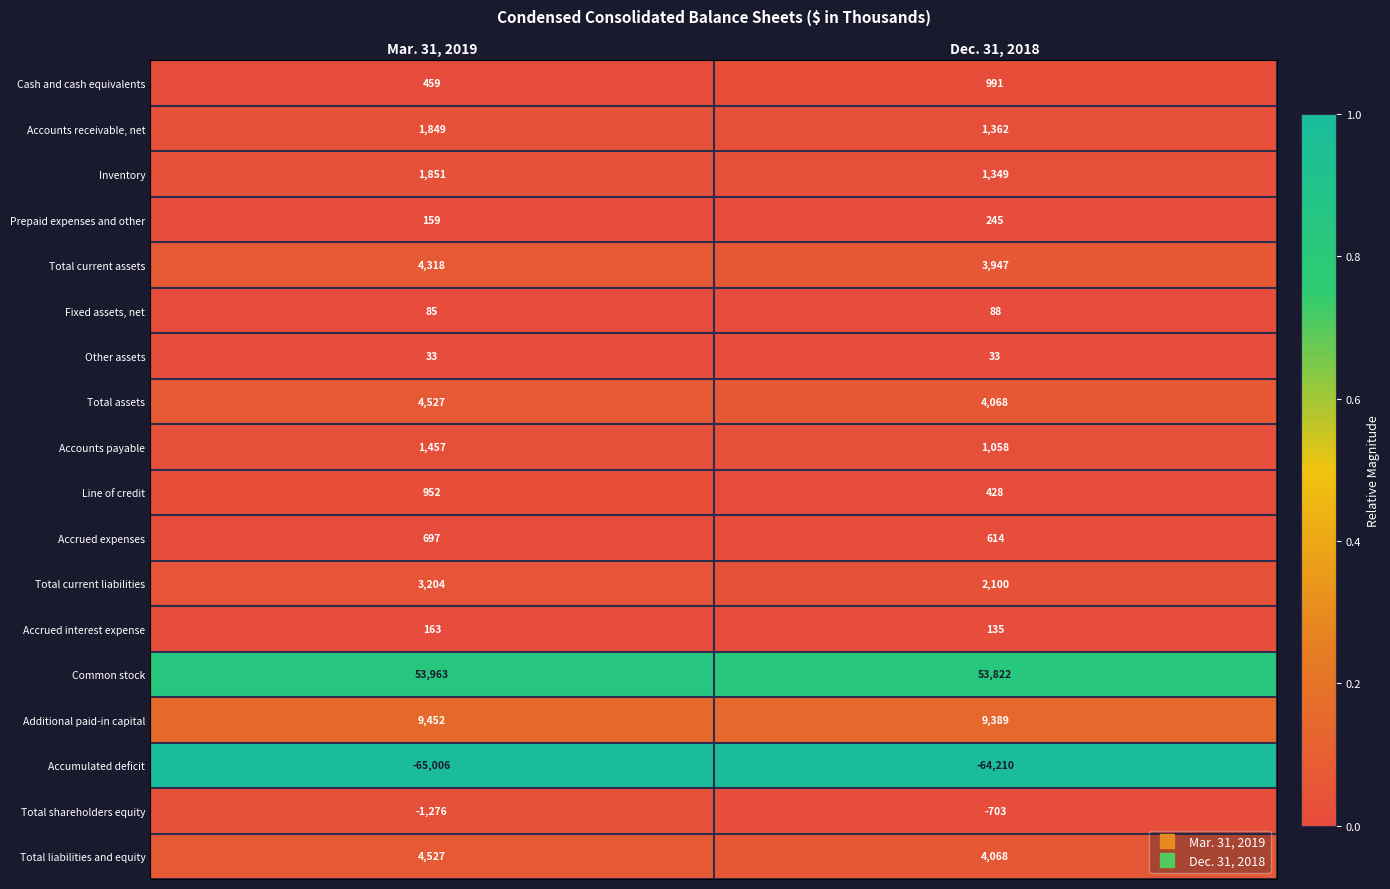

What is the approximate value of Line of credit at Dec. 31, 2018, to the nearest 100?

400